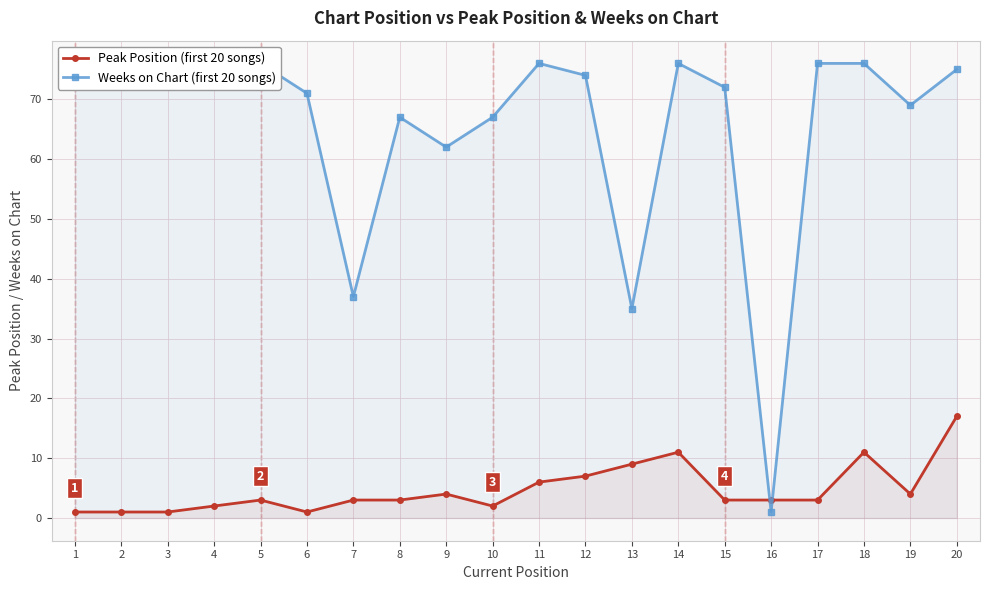

What is the difference between the second highest and minimum values in the Weeks on Chart series?

75